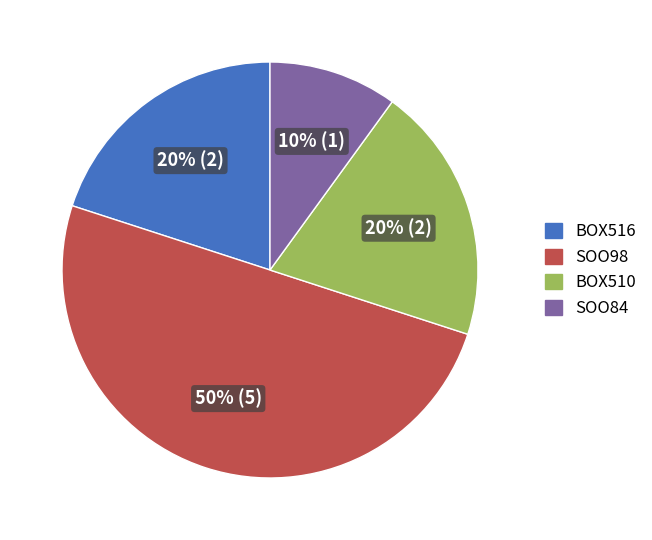

To the nearest percent, what percentage of the pie is SOO84?

10%